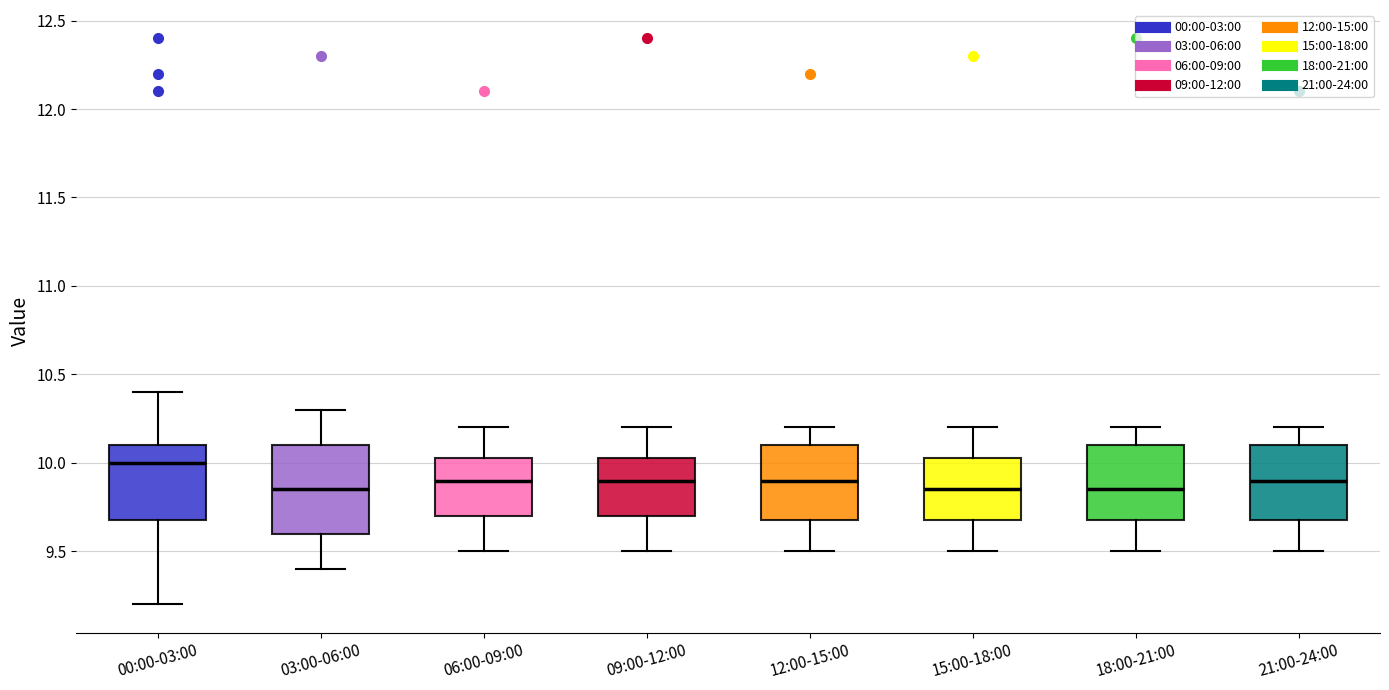

Which box is the tallest, from its lower edge to its upper edge?

03:00-06:00